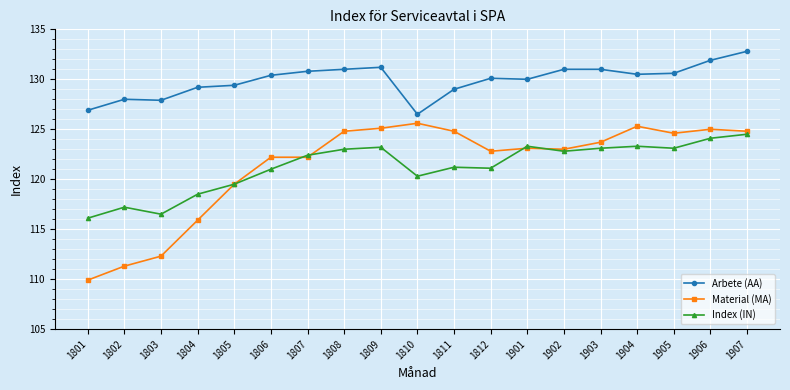

Is it true that Index (IN) equals 116.1 at 1801?

True